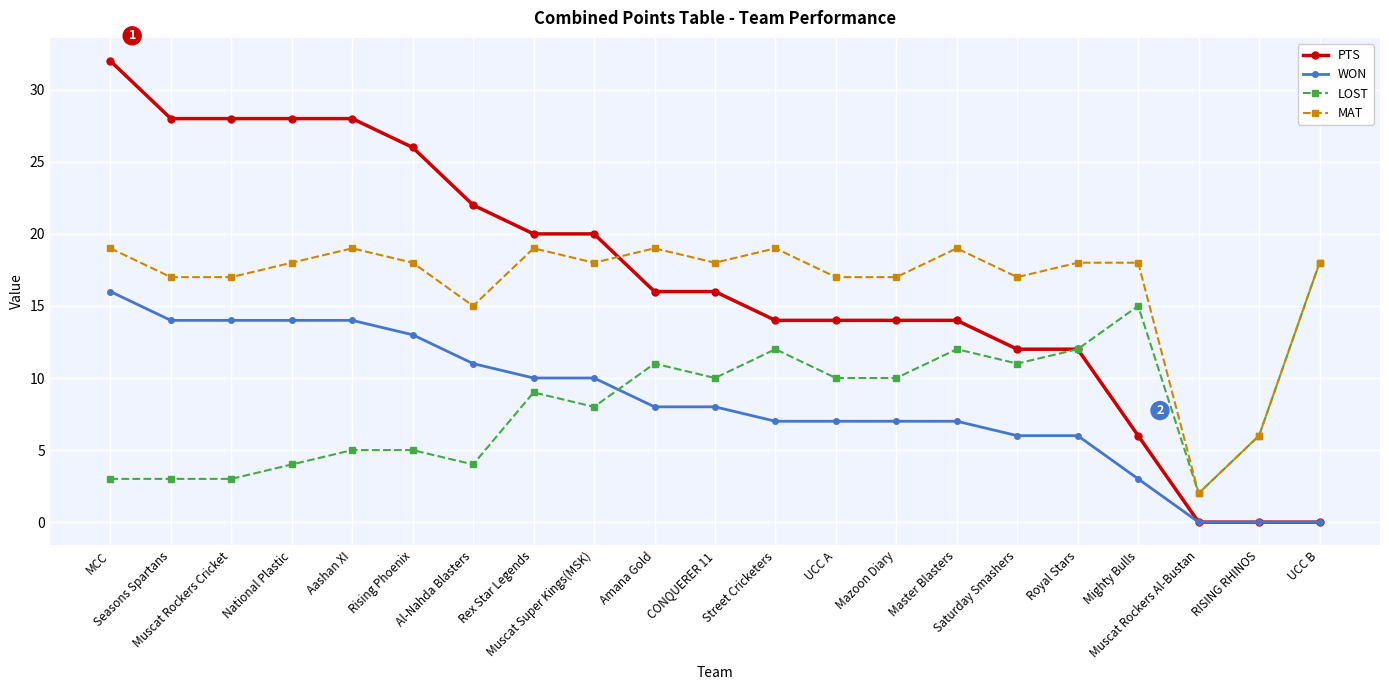

What is the greatest value displayed?

32